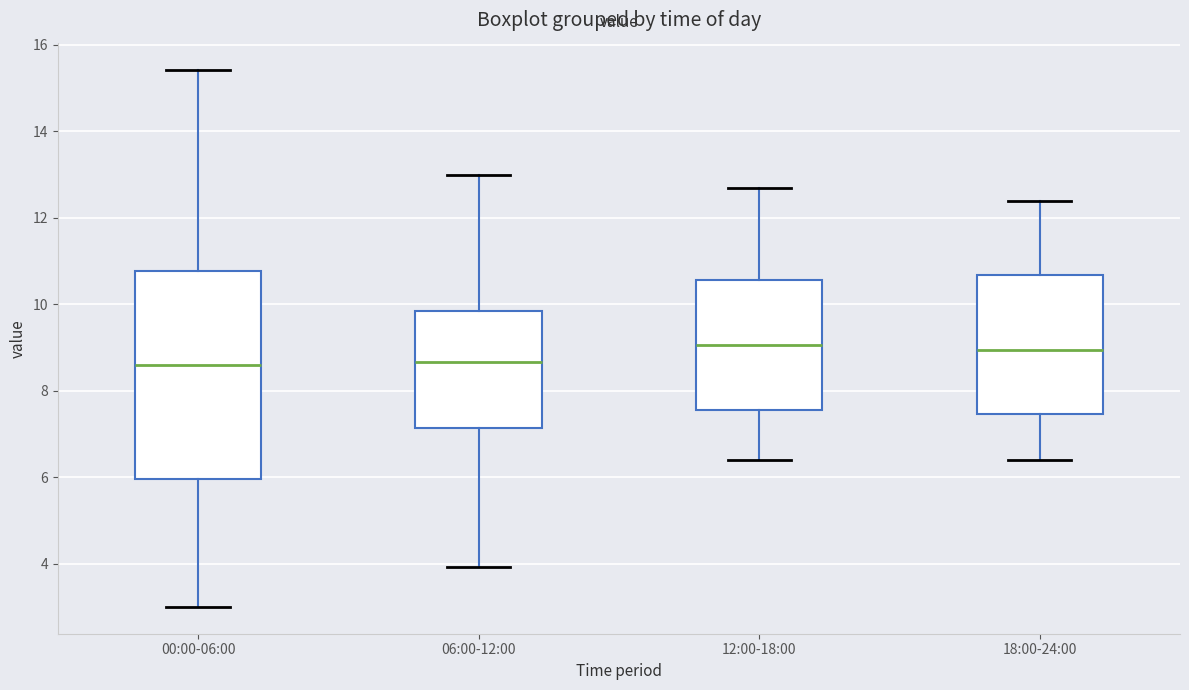

Comparing the boxes themselves (not the whiskers), which one is the tallest?

00:00-06:00